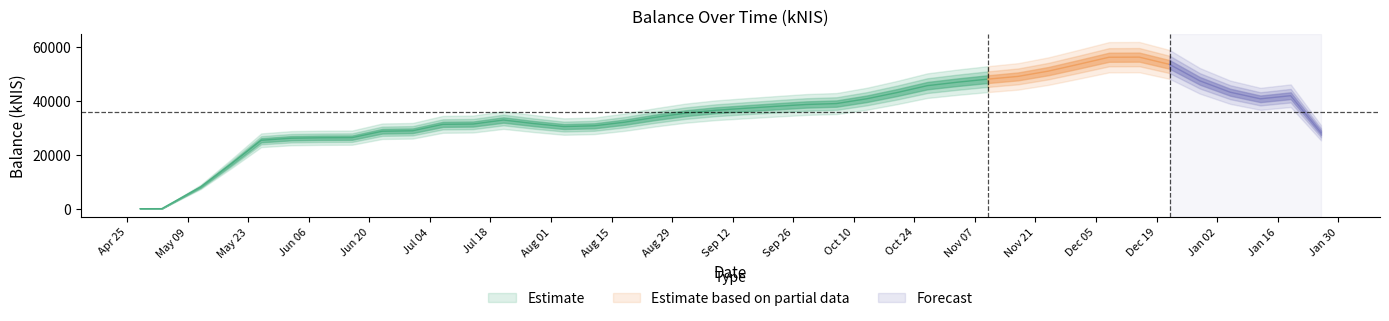

What is the change in value from 2022-09-15 to 2022-09-22?

+1051.3